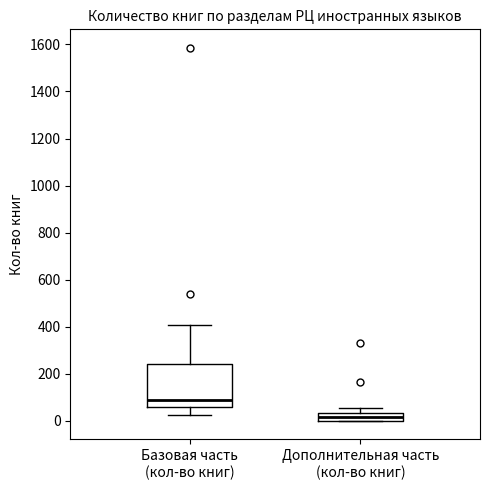

Comparing the boxes themselves (not the whiskers), which one is the tallest?

Базовая часть (кол-во книг)